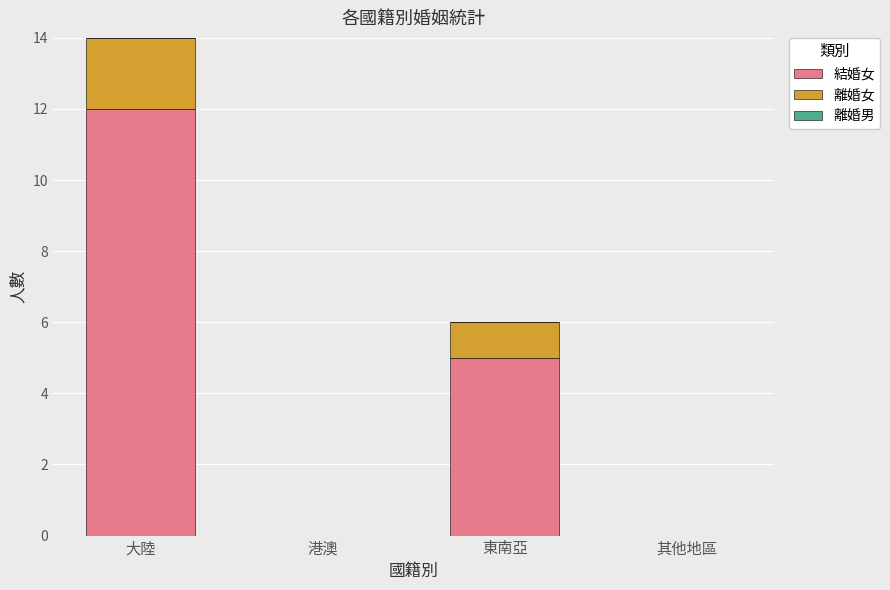

At which label is 結婚女 closest to 6?

東南亞